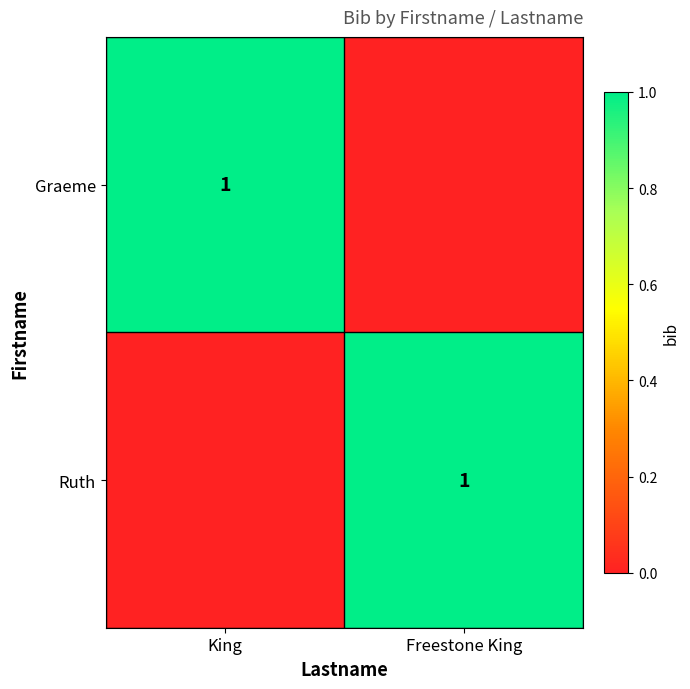

The Ruth series shows 1 at Freestone King. True or false?

True